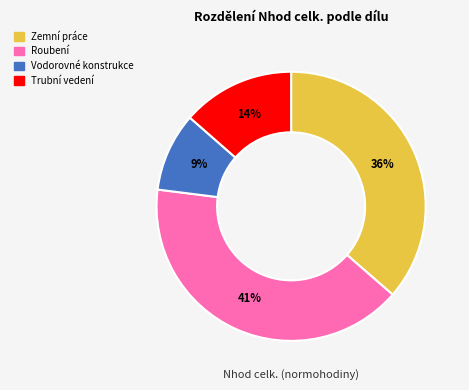

To the nearest percent, what percentage of the pie is Vodorovné konstrukce?

9%